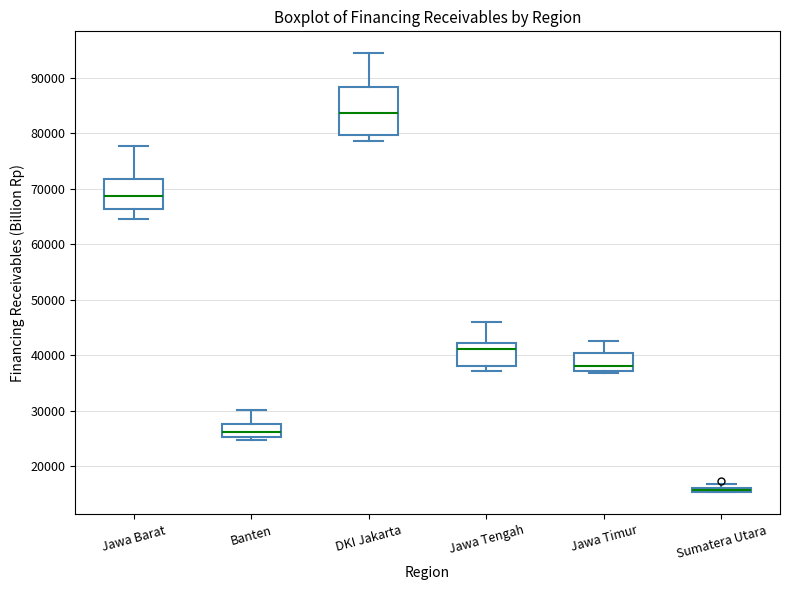

Comparing the boxes themselves (not the whiskers), which one is the tallest?

DKI Jakarta